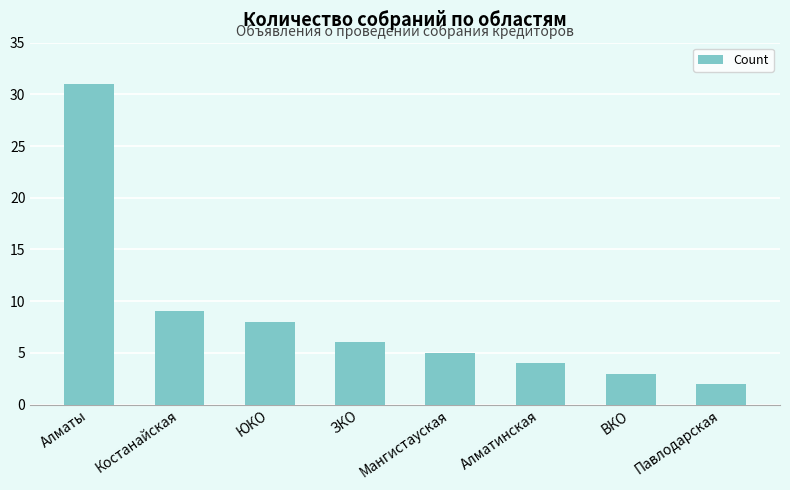

What is the change in value from Алматы to Костанайская?

-22